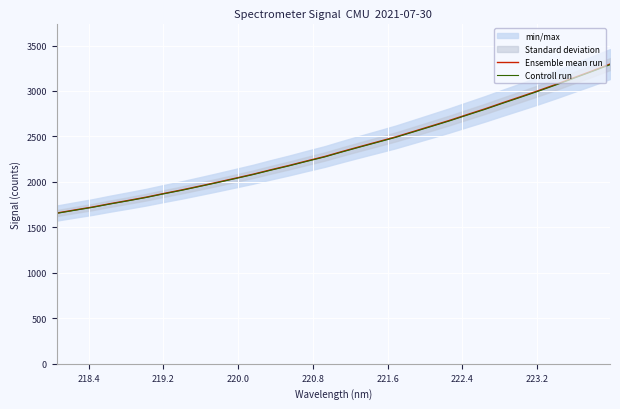

What is the value of the Ensemble mean run point at the 30th from the left?

3148.0